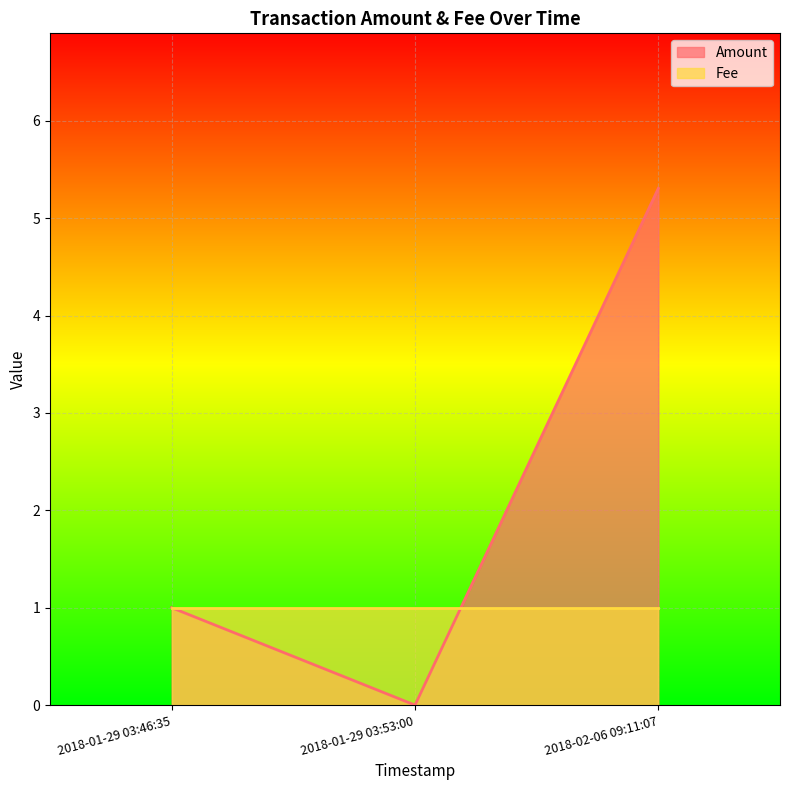

What position from the right is 2018-01-29 03:46:35?

3